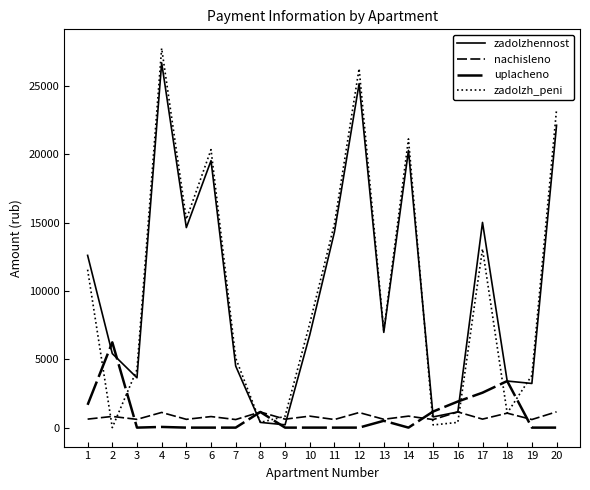

How many lines are shown in the chart?

4